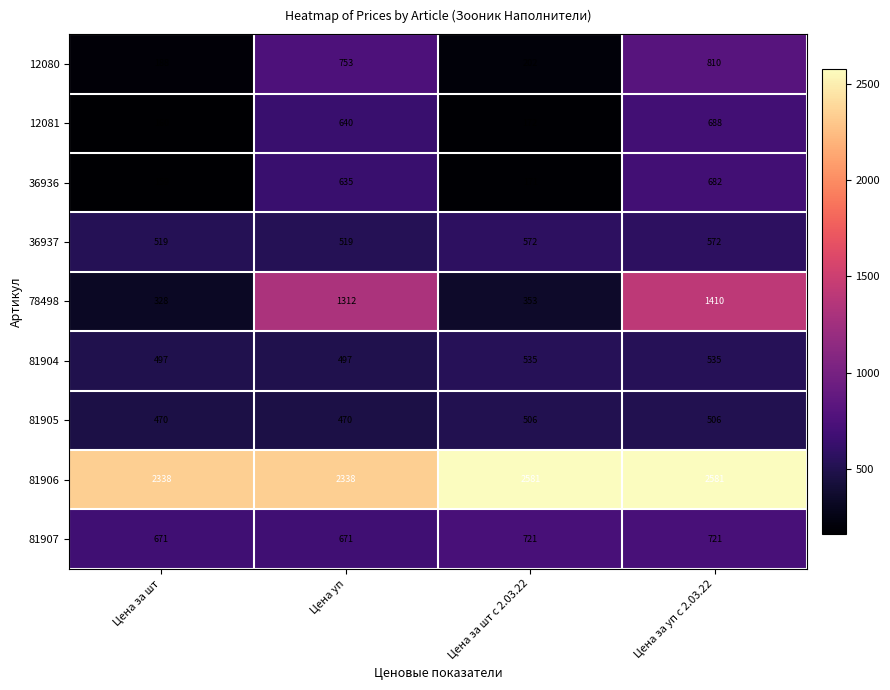

The value of 81906 at Цена за уп с 2.03.22 is 4111. True or false?

False